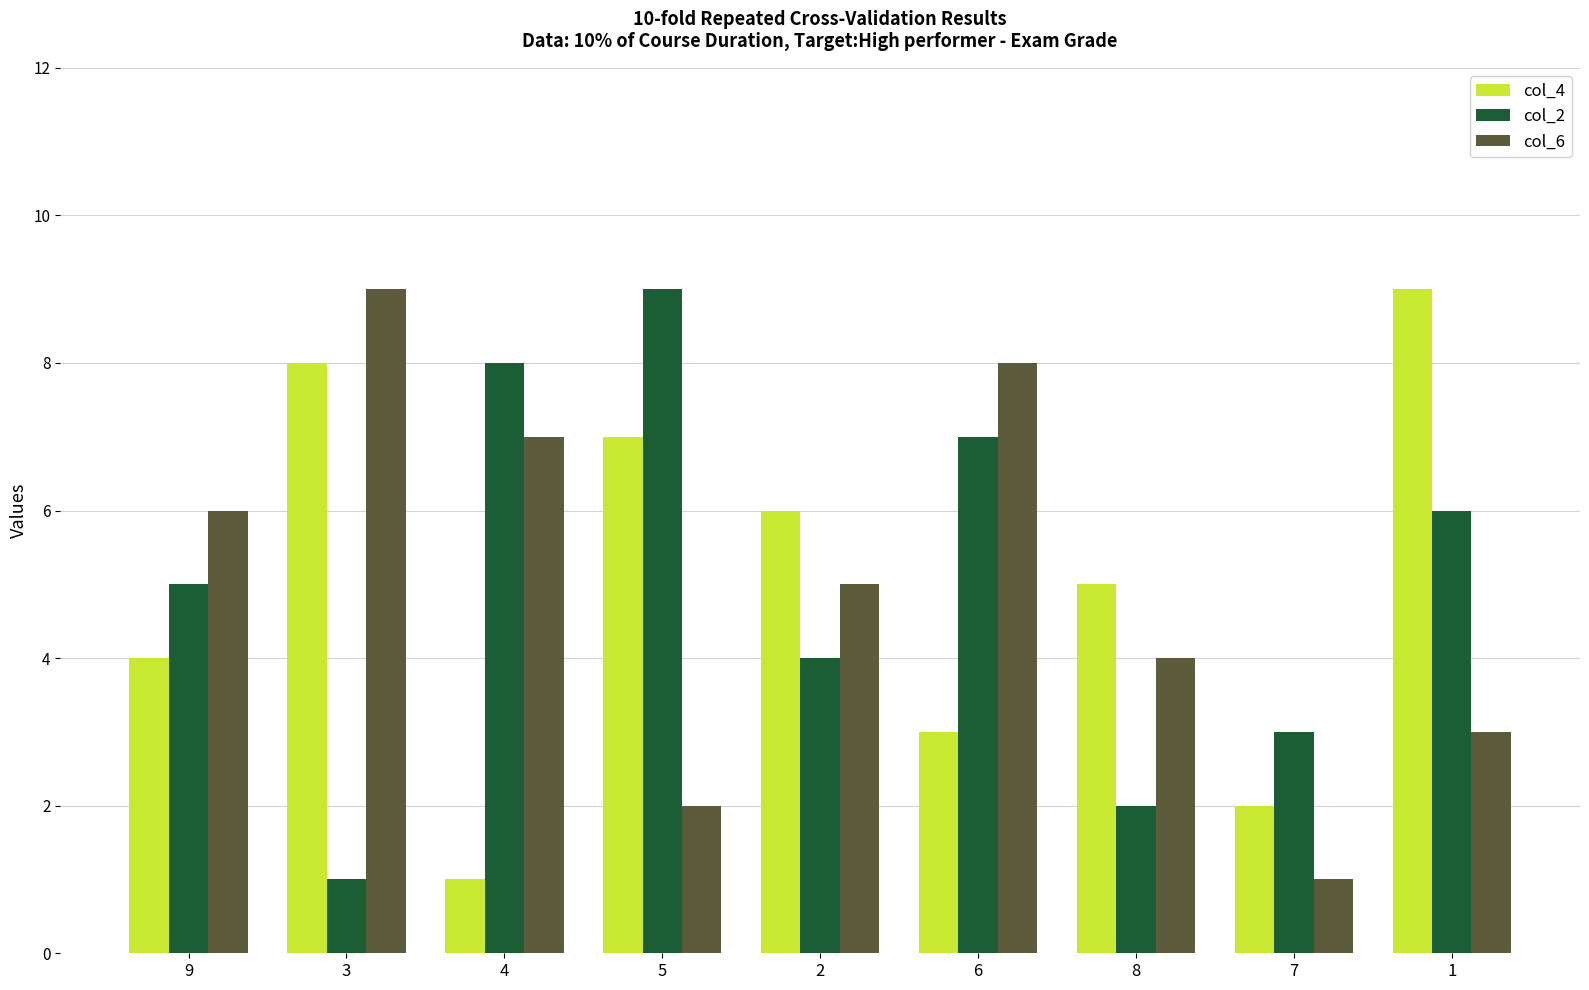

What are all the series names shown in the legend?

col_4, col_2, col_6